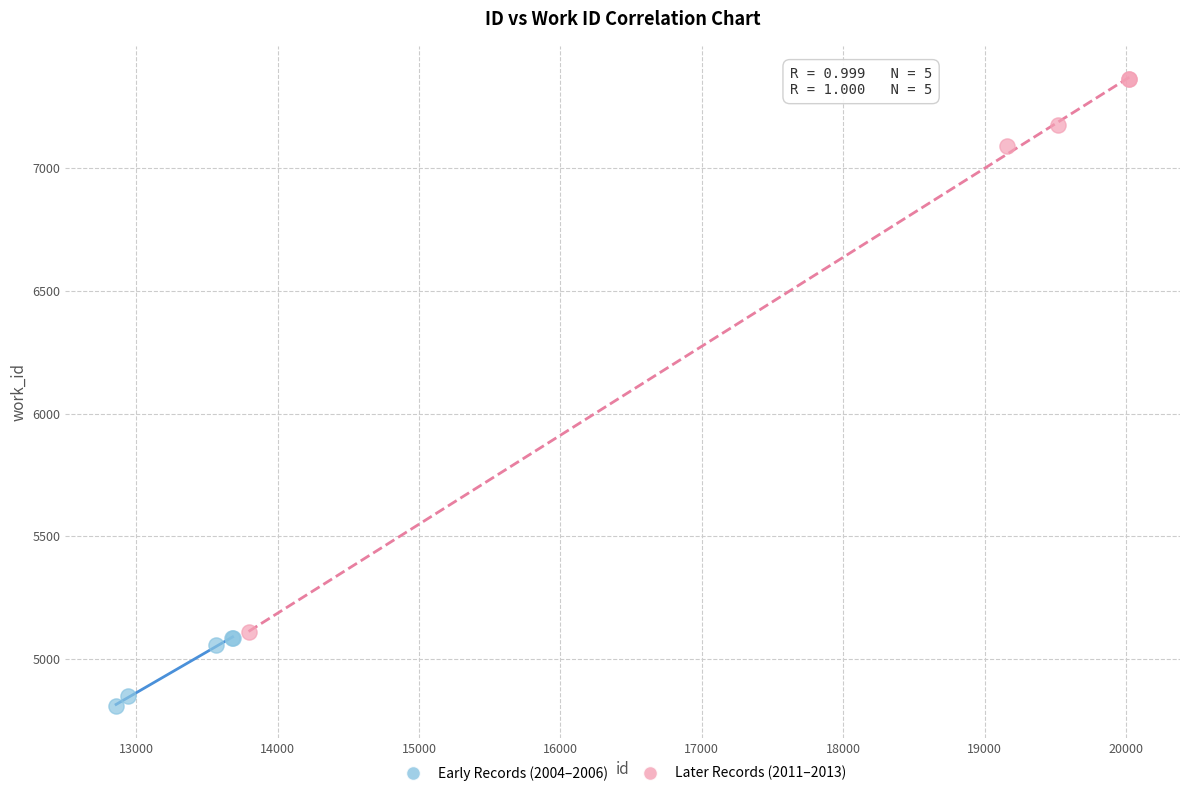

What are all the series names shown in the legend?

Early Records (2004–2006), Later Records (2011–2013)